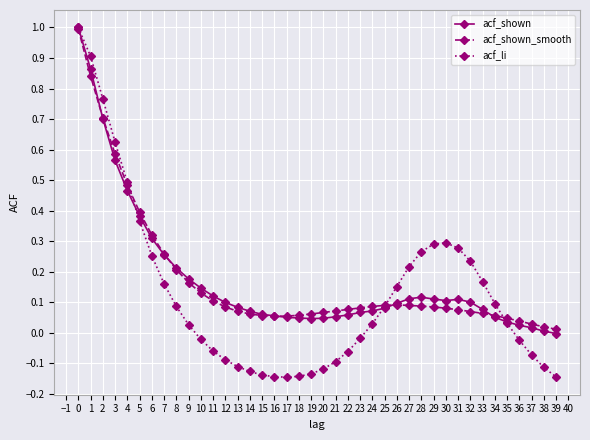

True or false: acf_li has a value of 0.4 at 5.

True